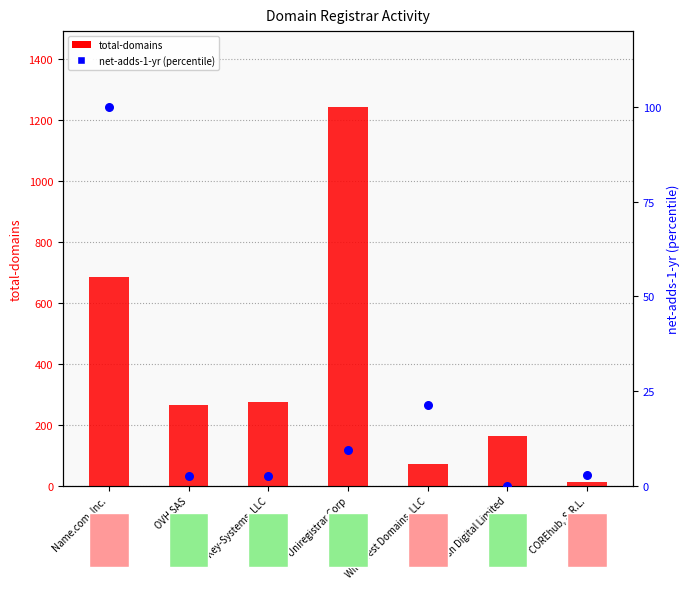

What is the total value across all series at Key-Systems, LLC?

276.6